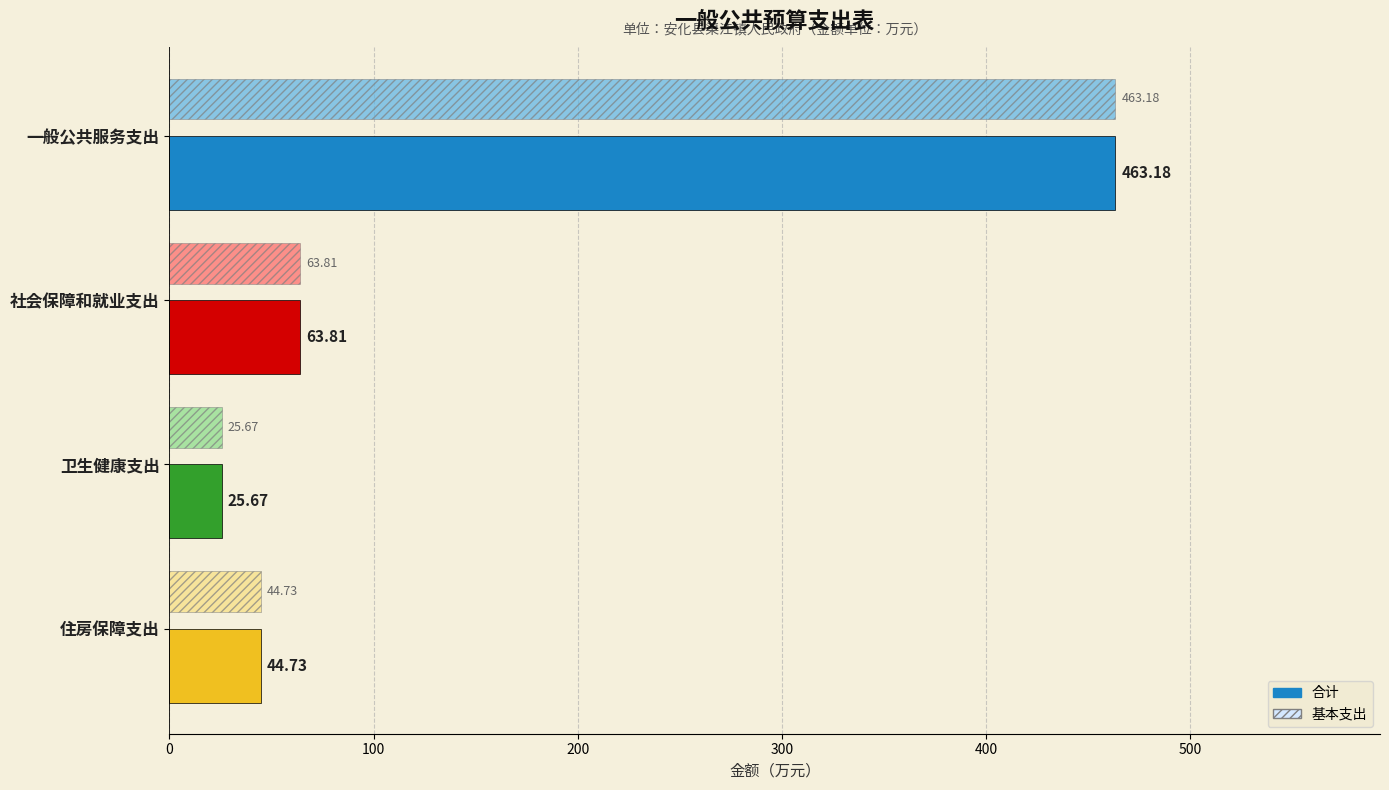

Rank the categories by 合计 value from highest to lowest.

一般公共服务支出, 社会保障和就业支出, 住房保障支出, 卫生健康支出